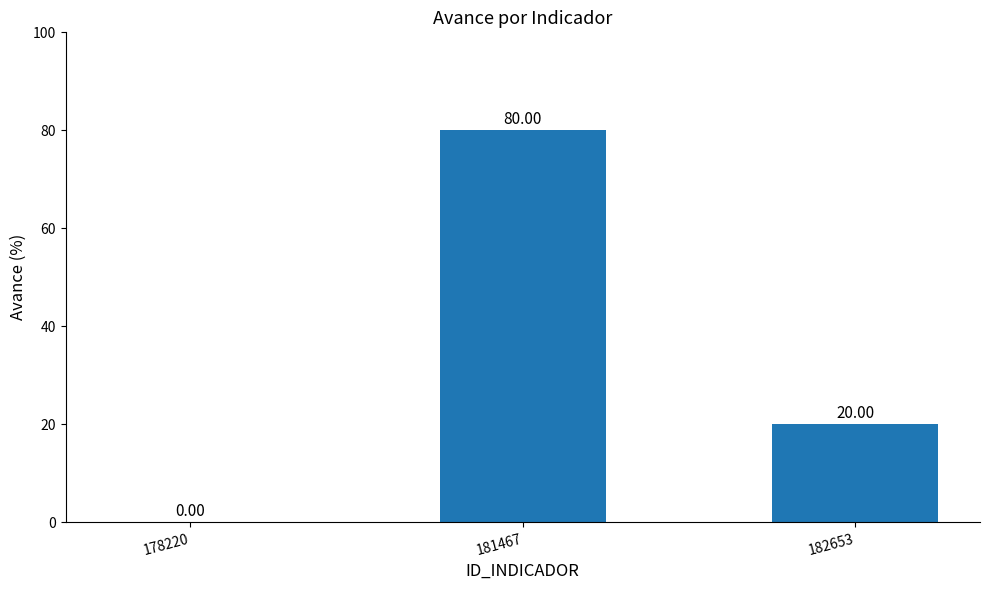

Is it true that the value at 182653 is 20?

True